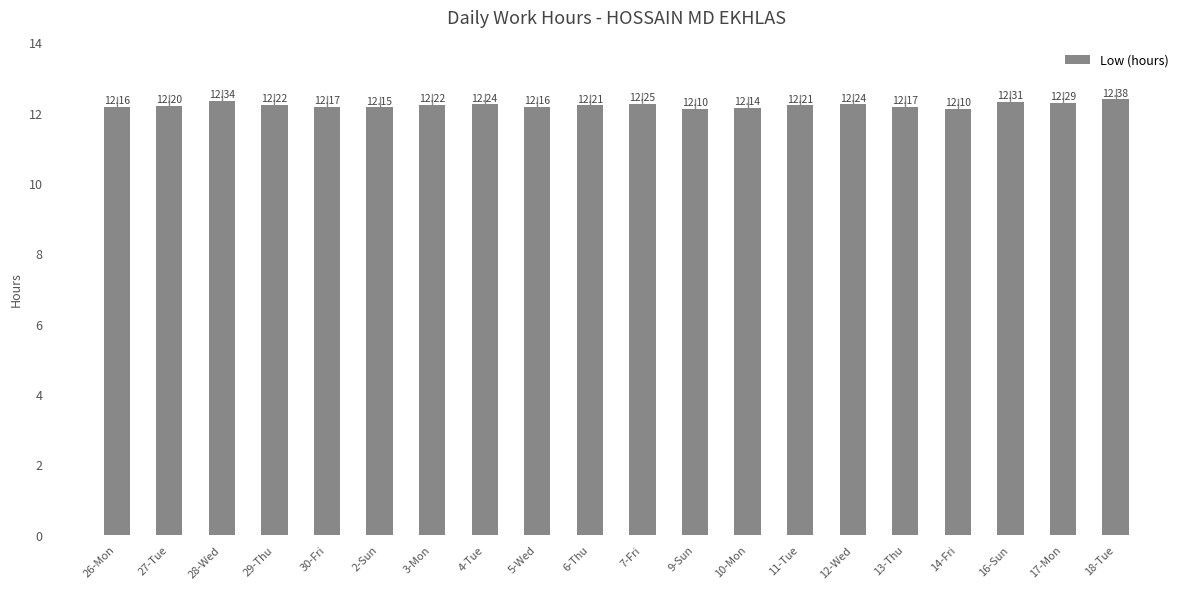

What position from the right is 12-Wed?

6